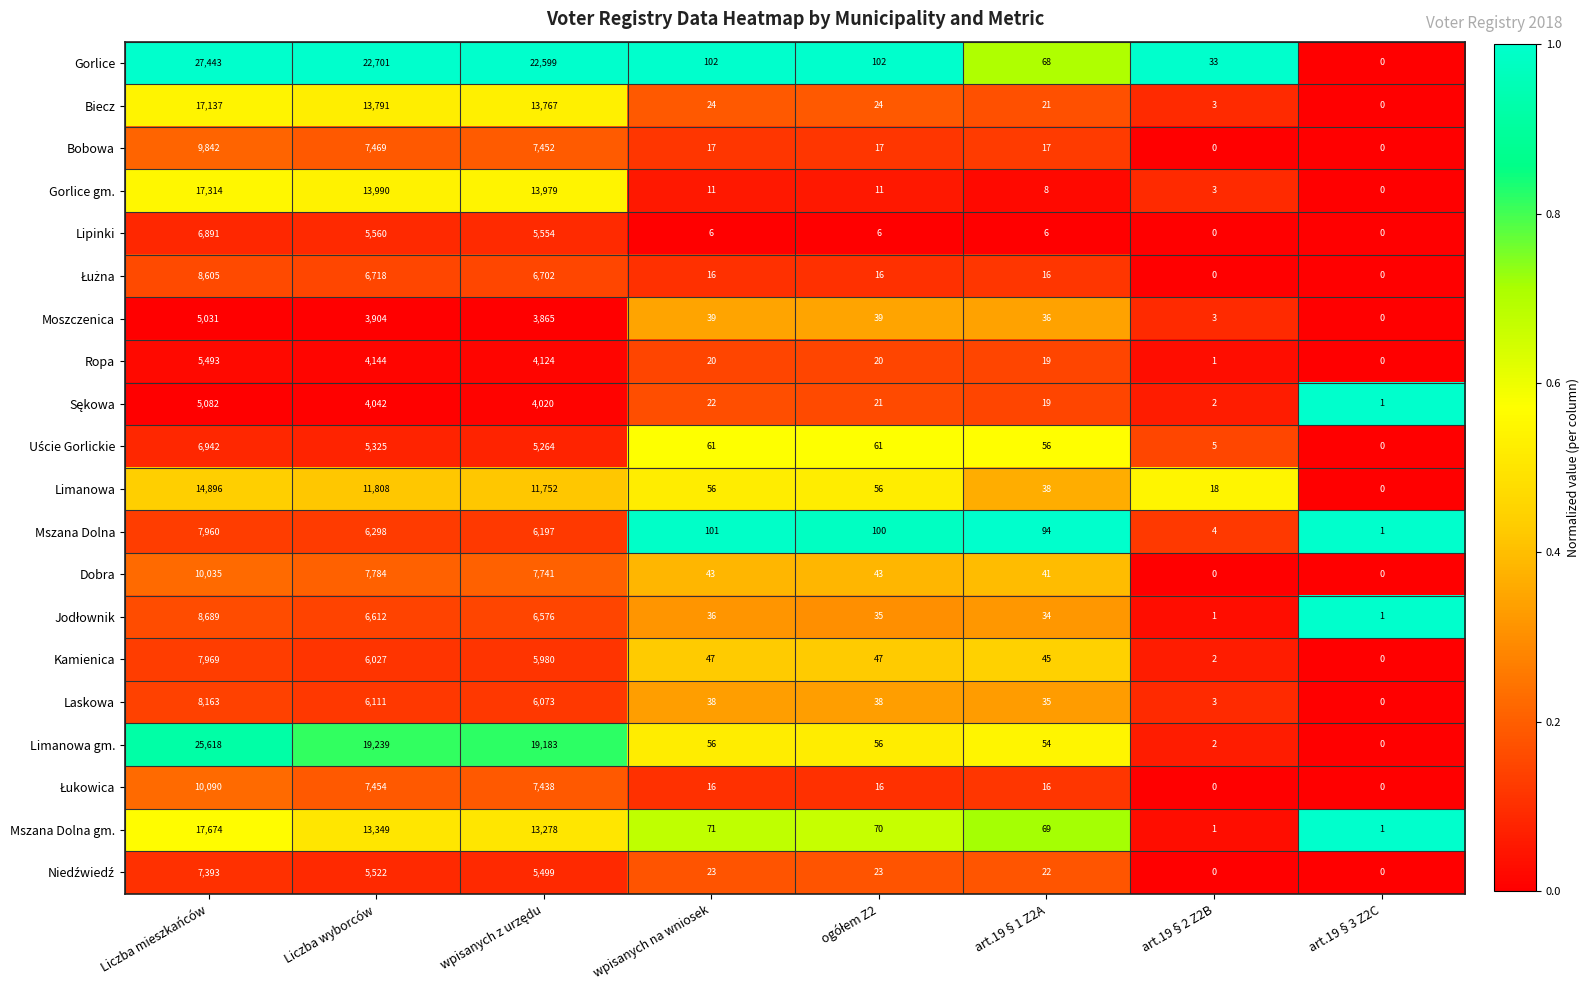

Which series has the widest spread of values?

Gorlice